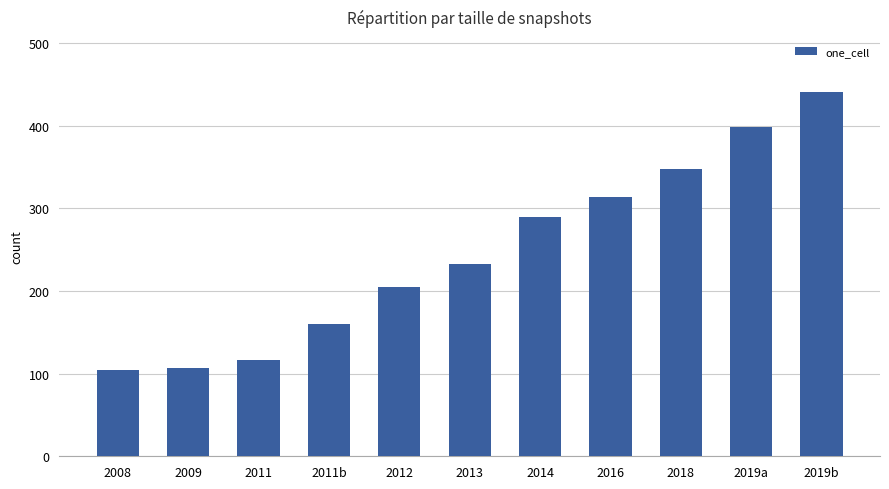

Is it true that the value at 2019b is 305?

False